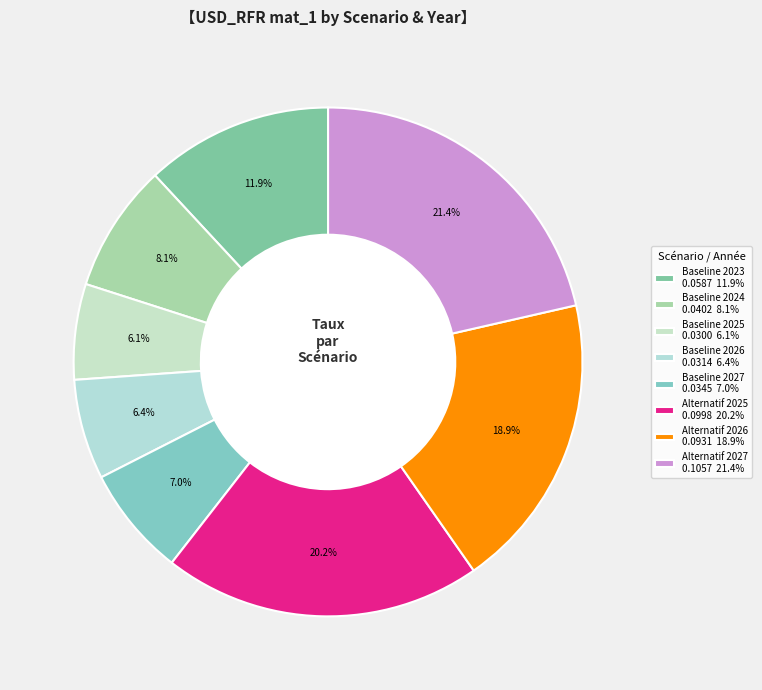

The Baseline 2026 slice represents 21% of the pie. True or false?

False